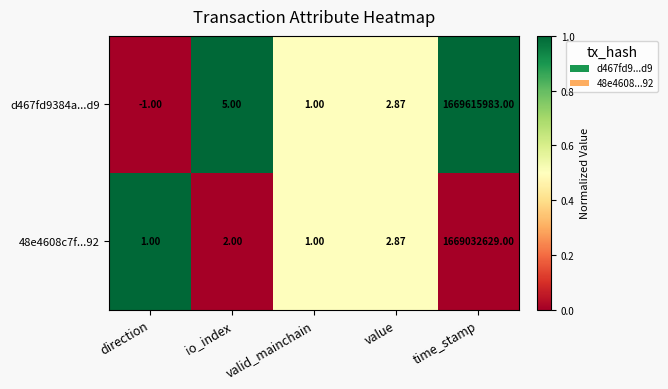

Which label corresponds to the largest value in the chart?

time_stamp